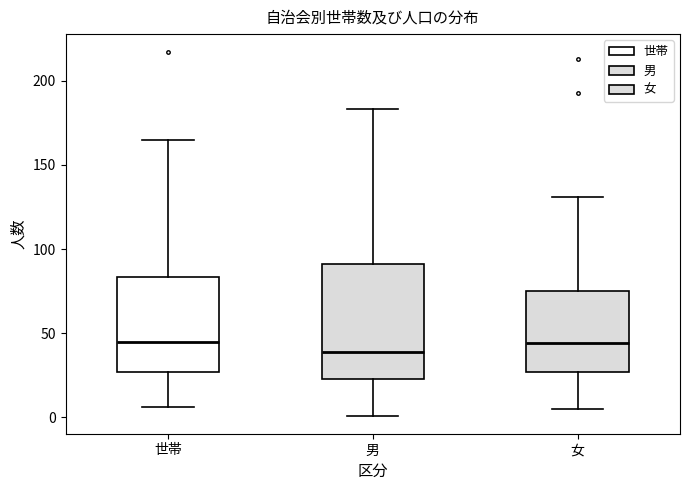

Reading left to right, read every box against the y-axis: the position of its median line, the range the box covers, and the ends of its whiskers. The values are not printed on the chart, so give them approximately, as read against the axis.

世帯: median 45, box 25 to 85, whiskers 5 to 165
男: median 40, box 25 to 90, whiskers 0 to 185
女: median 45, box 25 to 75, whiskers 5 to 130